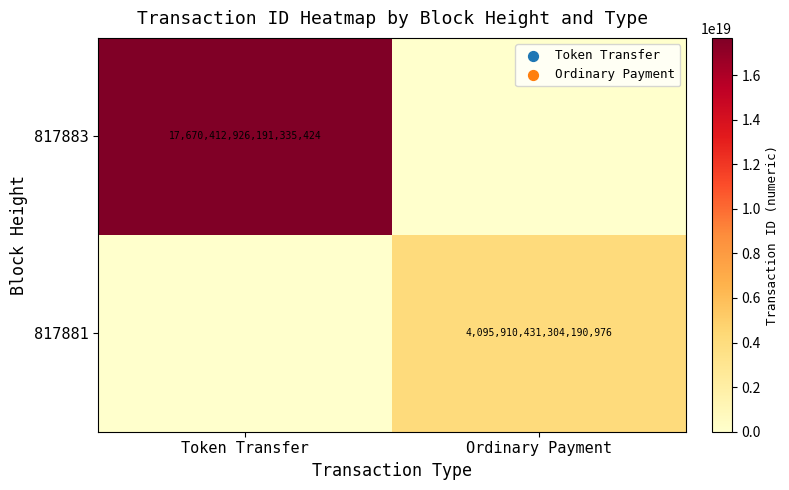

The 817883 series shows 4412265191817495552 at Token Transfer. True or false?

False